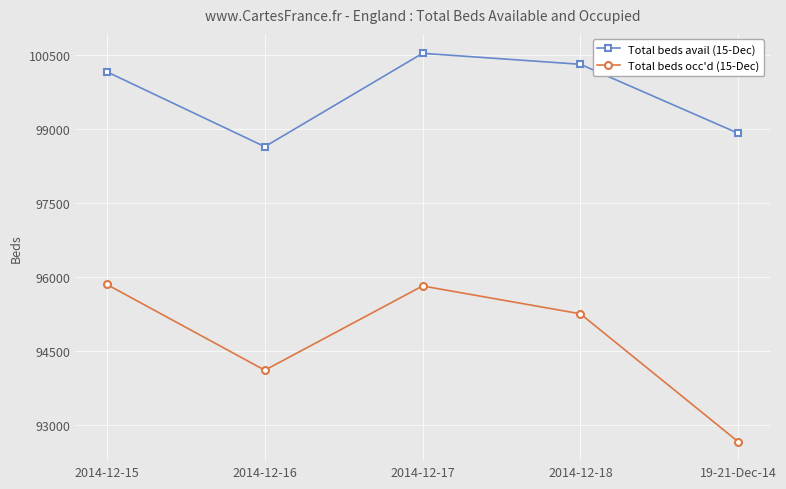

Rank the series at 2014-12-16 from lowest to highest value.

Total beds occ'd (15-Dec), Total beds avail (15-Dec)